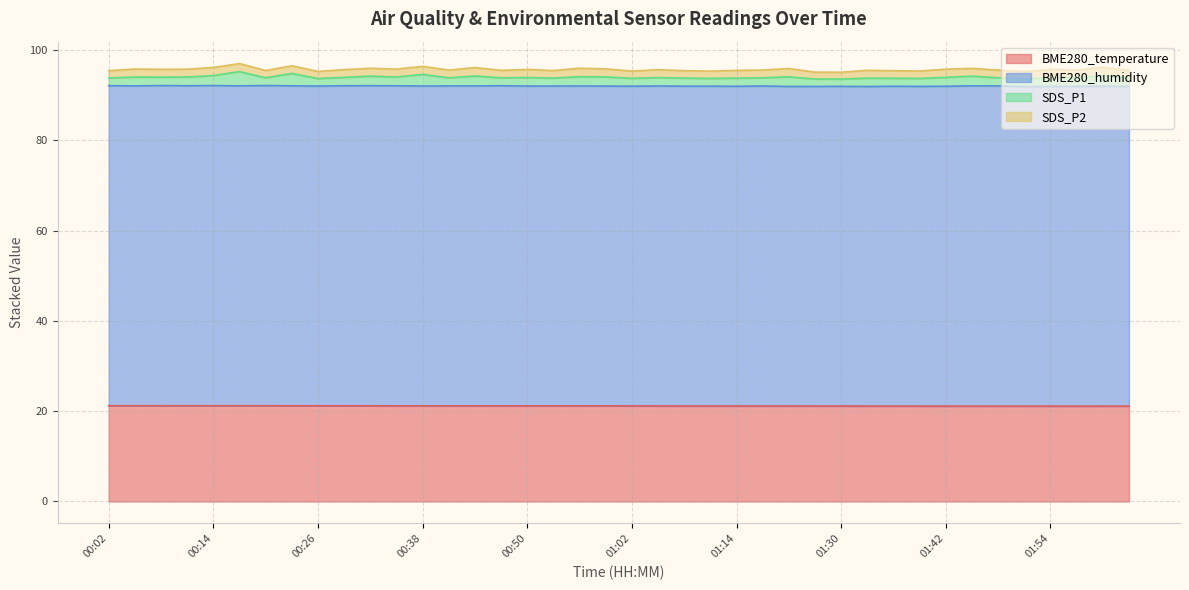

True or false: BME280_temperature and SDS_P1 intersect in this chart.

False